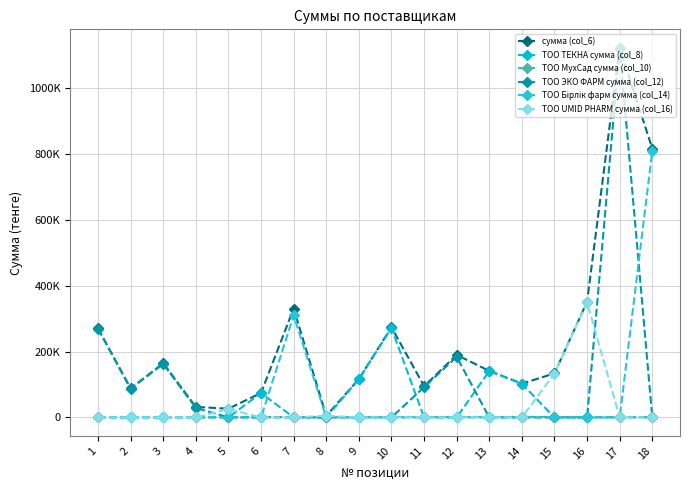

What is the difference between the maximum and minimum values in the ТОО Бірлік фарм сумма (col_14) series?

810000